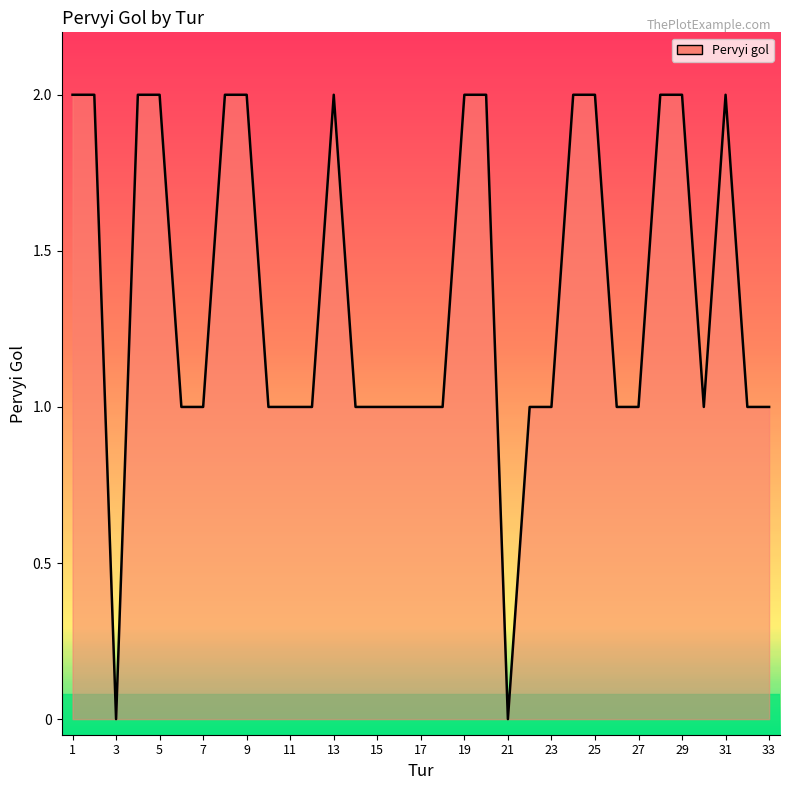

Is it true that the value at 27 is 1?

True